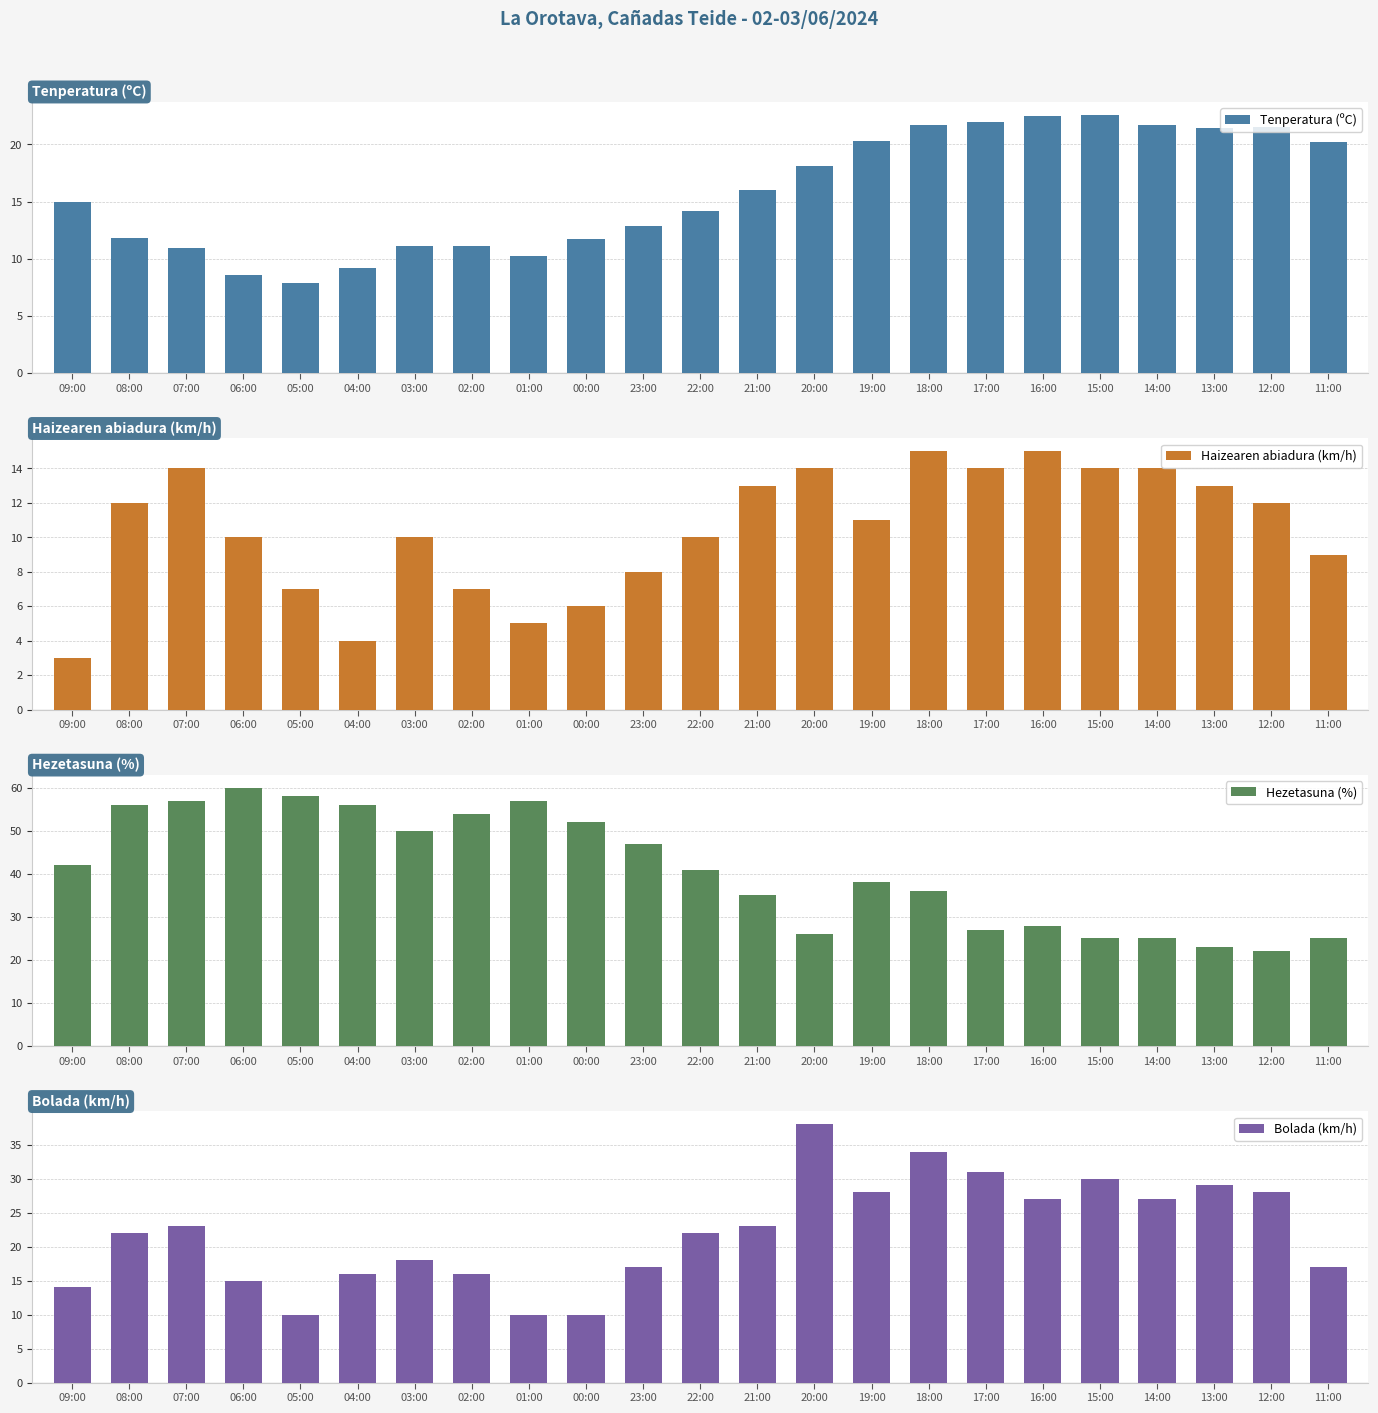

How many groups of bars are there?

23